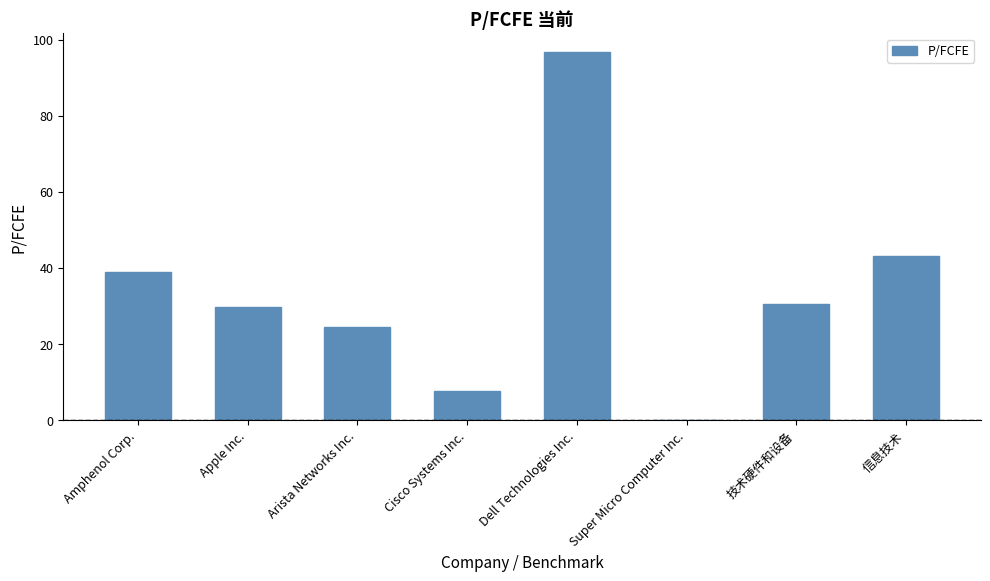

What is the change in value from Super Micro Computer Inc. to 信息技术?

+43.0